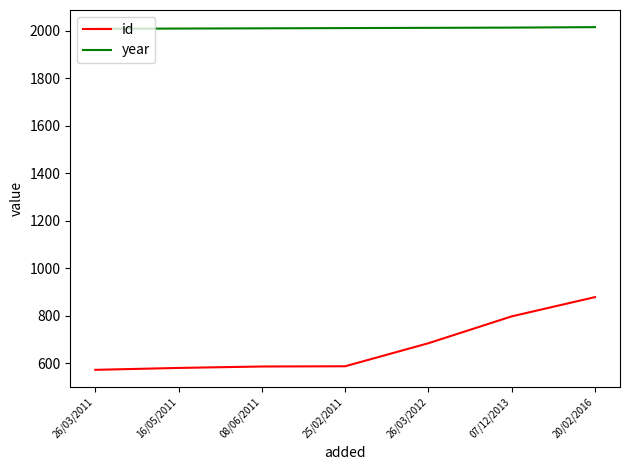

The value of year at 26/03/2011 is 2008. True or false?

True